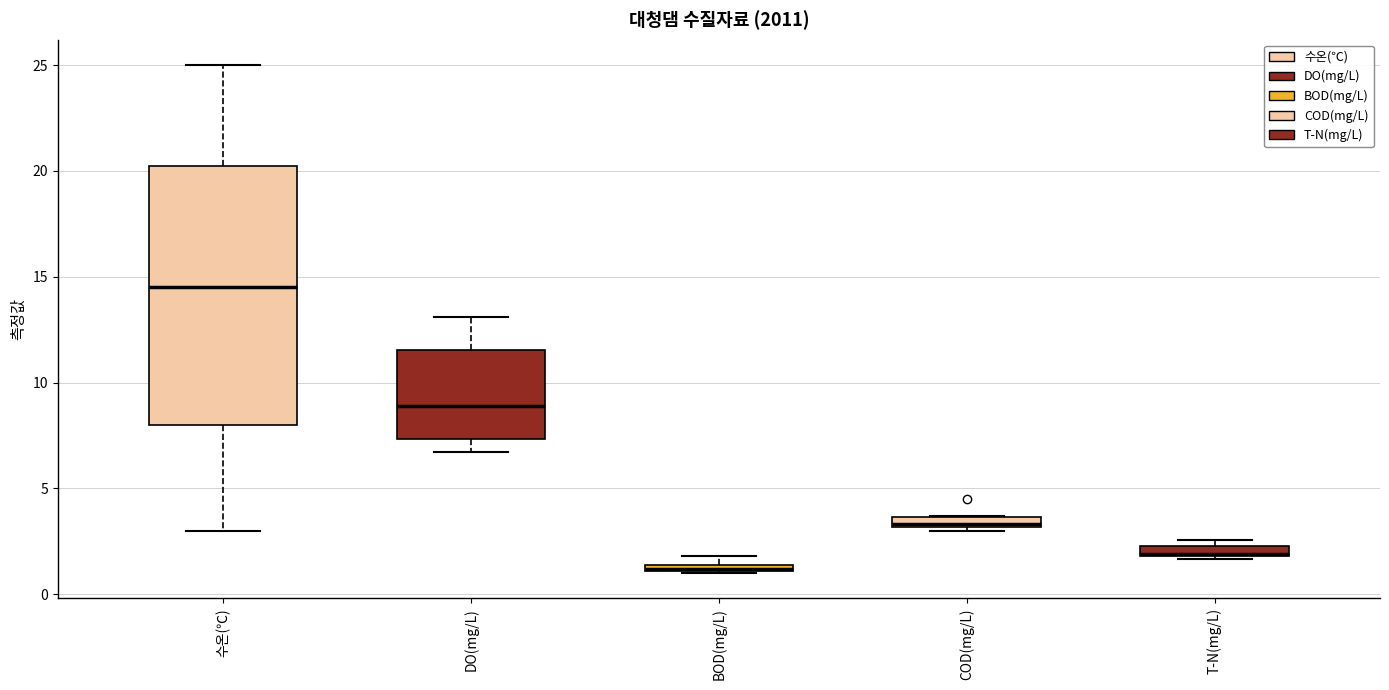

Which box is the tallest, from its lower edge to its upper edge?

수온(℃)